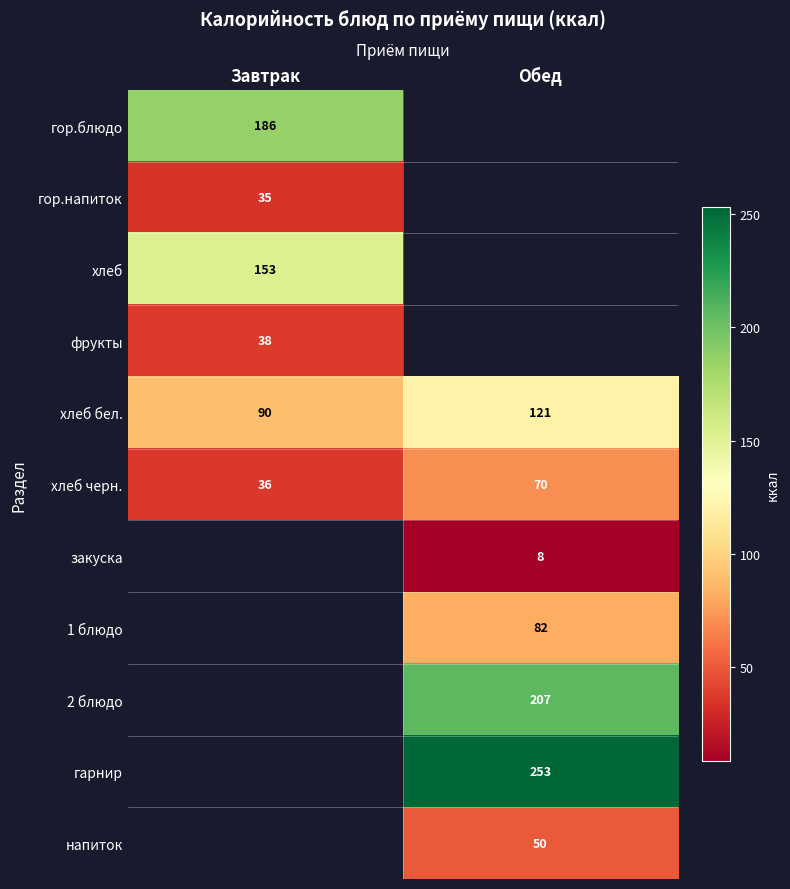

Which has a higher value, Завтрак or Обед?

Обед